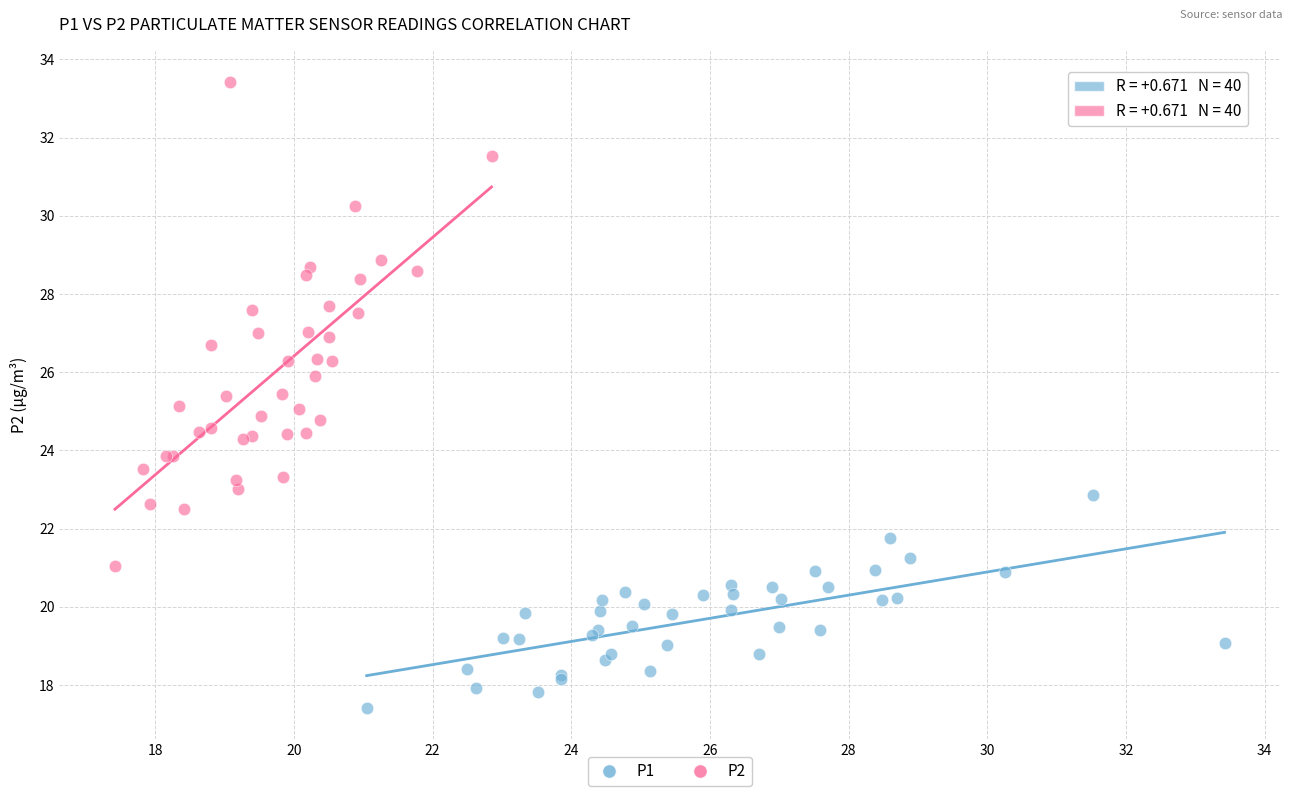

What are all the series names shown in the legend?

P1, P2